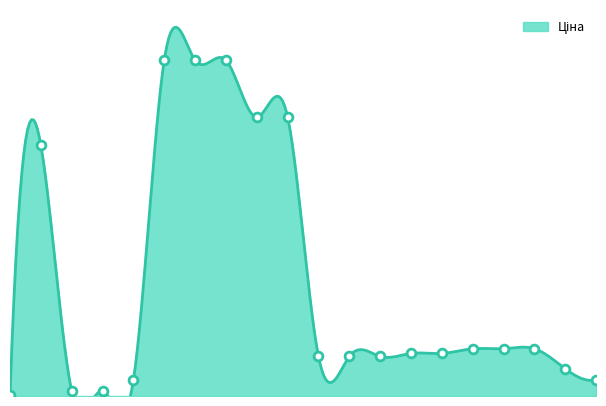

What is the ratio of the value at 283261650 to the value at 247132181?

8.4